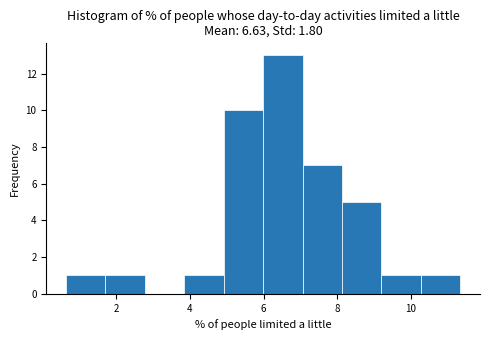

Reading left to right, list every bar in this chart as the range it spans on the x-axis followed by its height. Neither the bar edges nor the heights are printed on the chart, so give them approximately, as read against the axes.

0.6 to 1.8: 1
1.8 to 2.8: 1
2.8 to 3.8: 0
3.8 to 5.0: 1
5.0 to 6.0: 10
6.0 to 7.0: 13
7.0 to 8.2: 7
8.2 to 9.2: 5
9.2 to 10.2: 1
10.2 to 11.4: 1